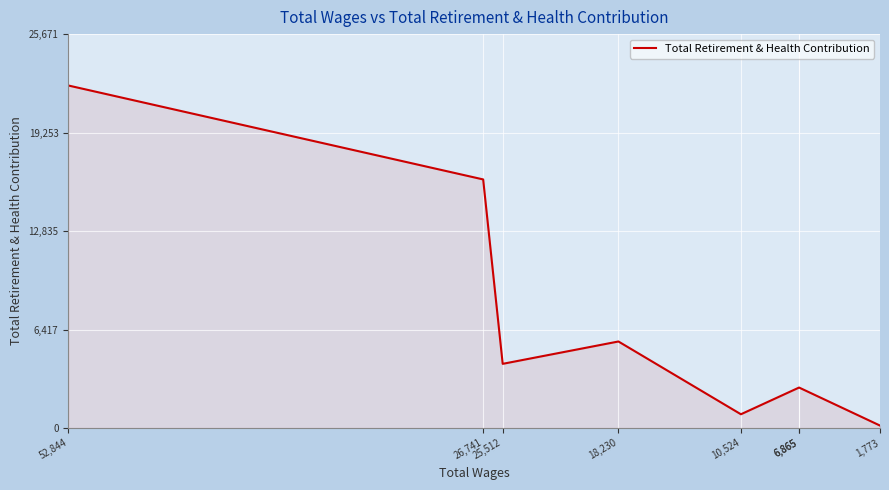

What is the value of the 2nd point from the left?

16200